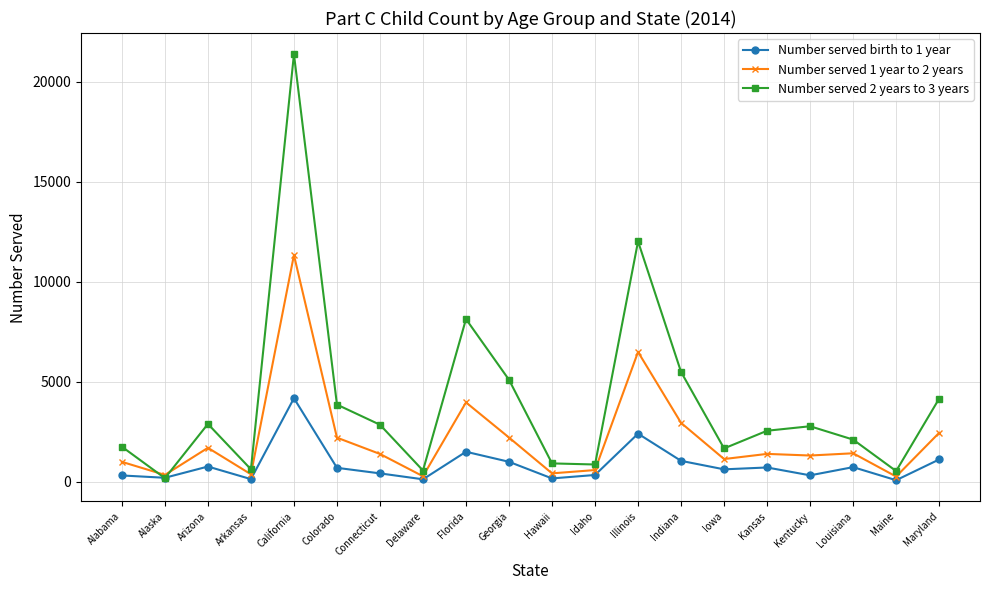

What is the spread (max minus min) of values at Arizona?

2129